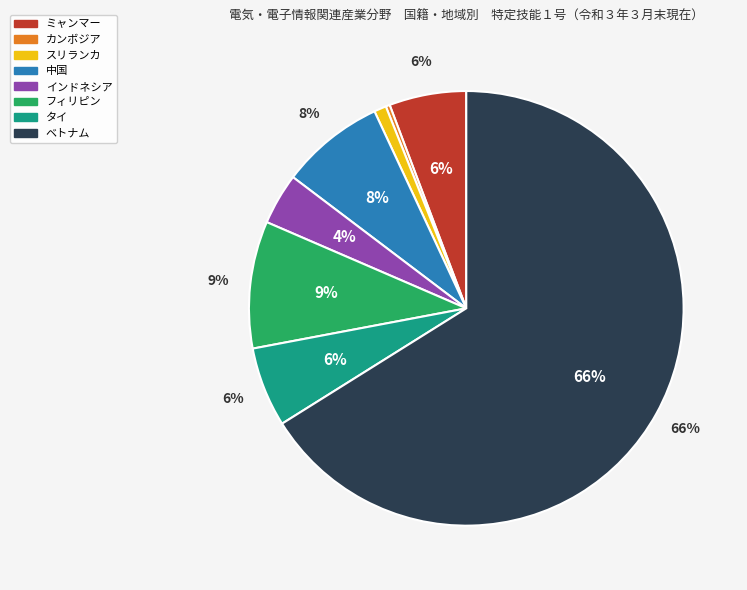

Which category accounts for the majority?

ベトナム